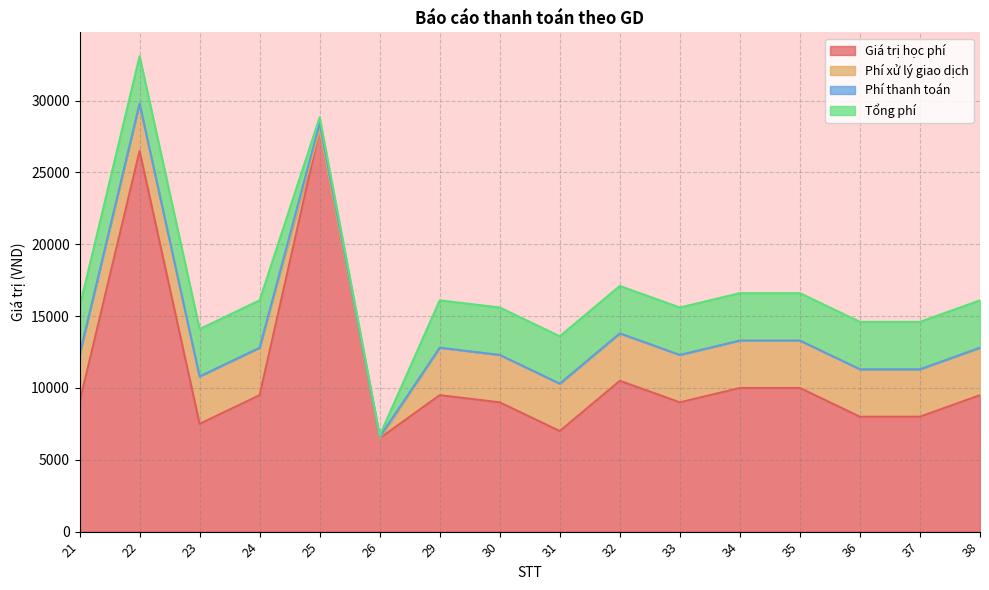

Rank the series by their maximum value, from lowest to highest.

Phí thanh toán, Phí xử lý giao dịch, Tổng phí, Giá trị học phí